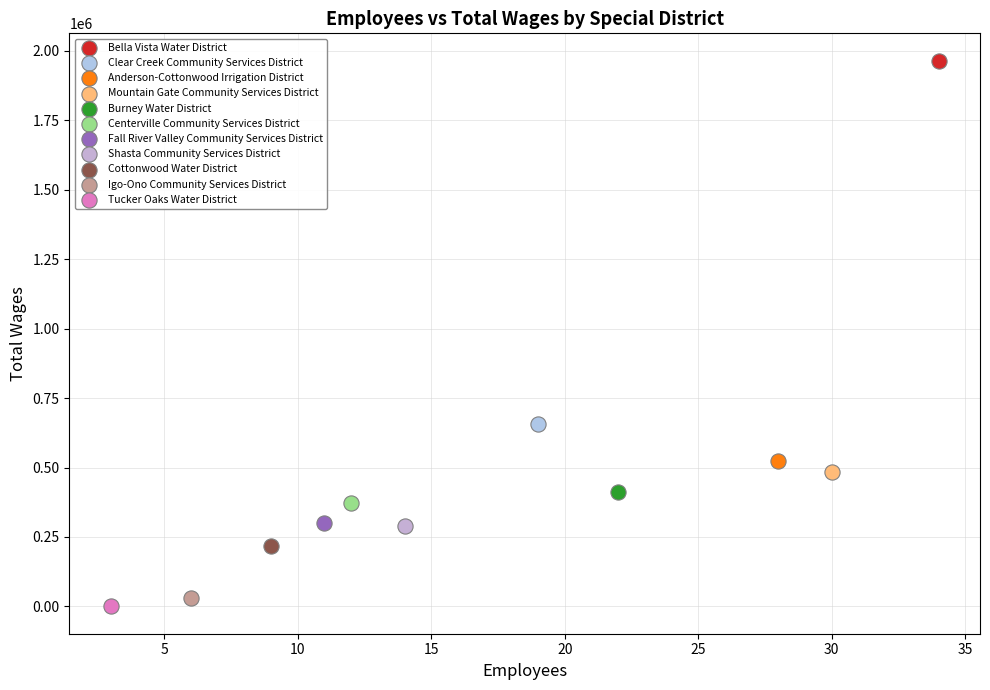

What are all the series names shown in the legend?

Bella Vista Water District, Clear Creek Community Services District, Anderson-Cottonwood Irrigation District, Mountain Gate Community Services District, Burney Water District, Centerville Community Services District, Fall River Valley Community Services District, Shasta Community Services District, Cottonwood Water District, Igo-Ono Community Services District, Tucker Oaks Water District